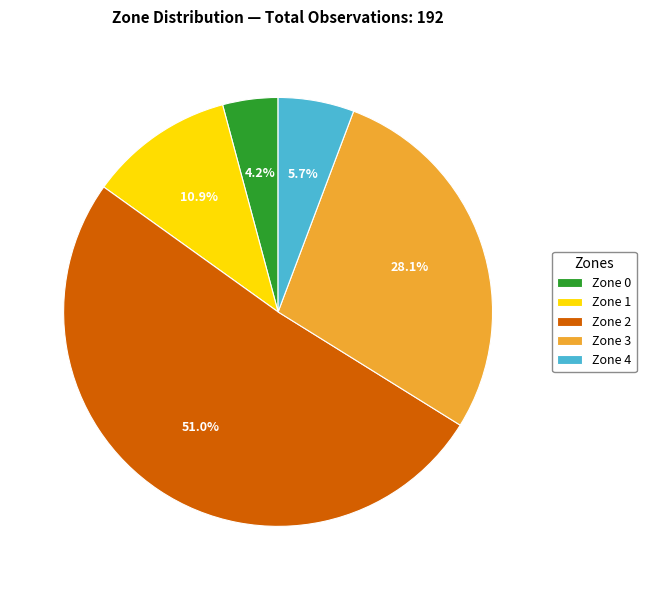

Count the number of slices in the pie.

5